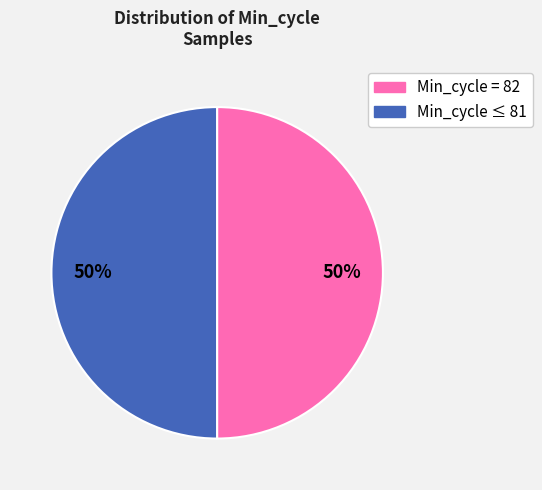

To the nearest percent, what is the average slice percentage?

50%